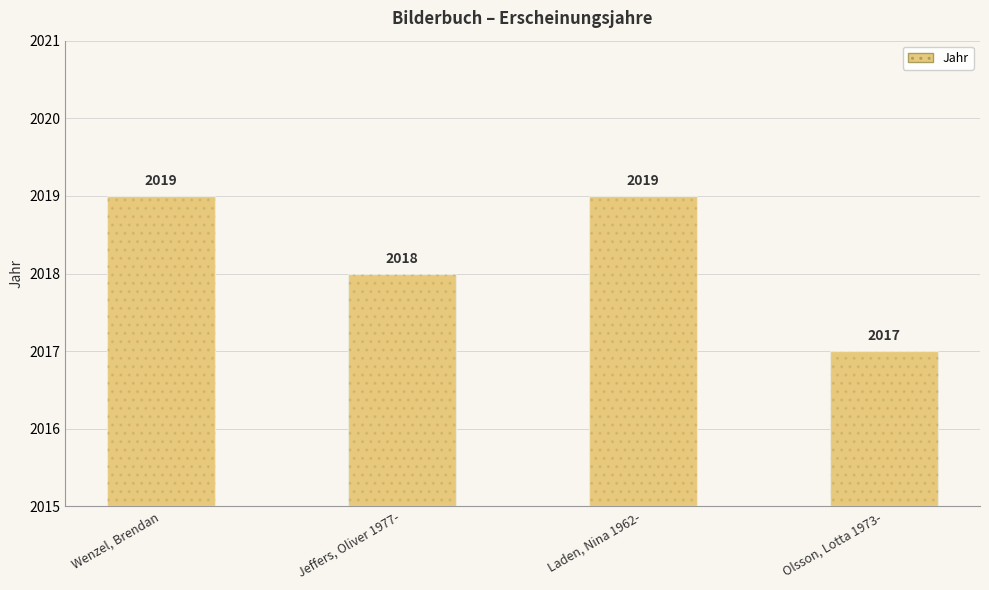

Is it true that the value at Olsson, Lotta 1973- is 2017?

True